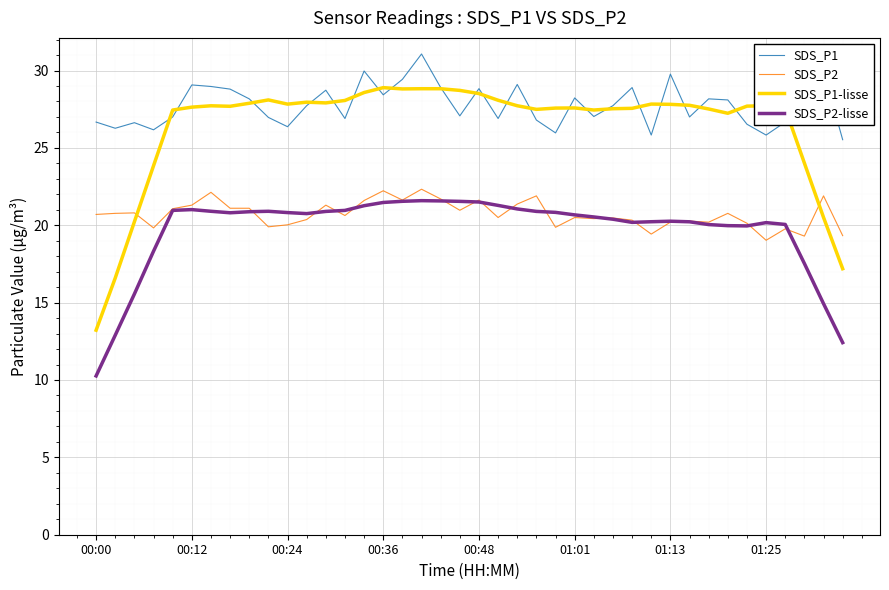

Which series has the largest total across all categories?

SDS_P1